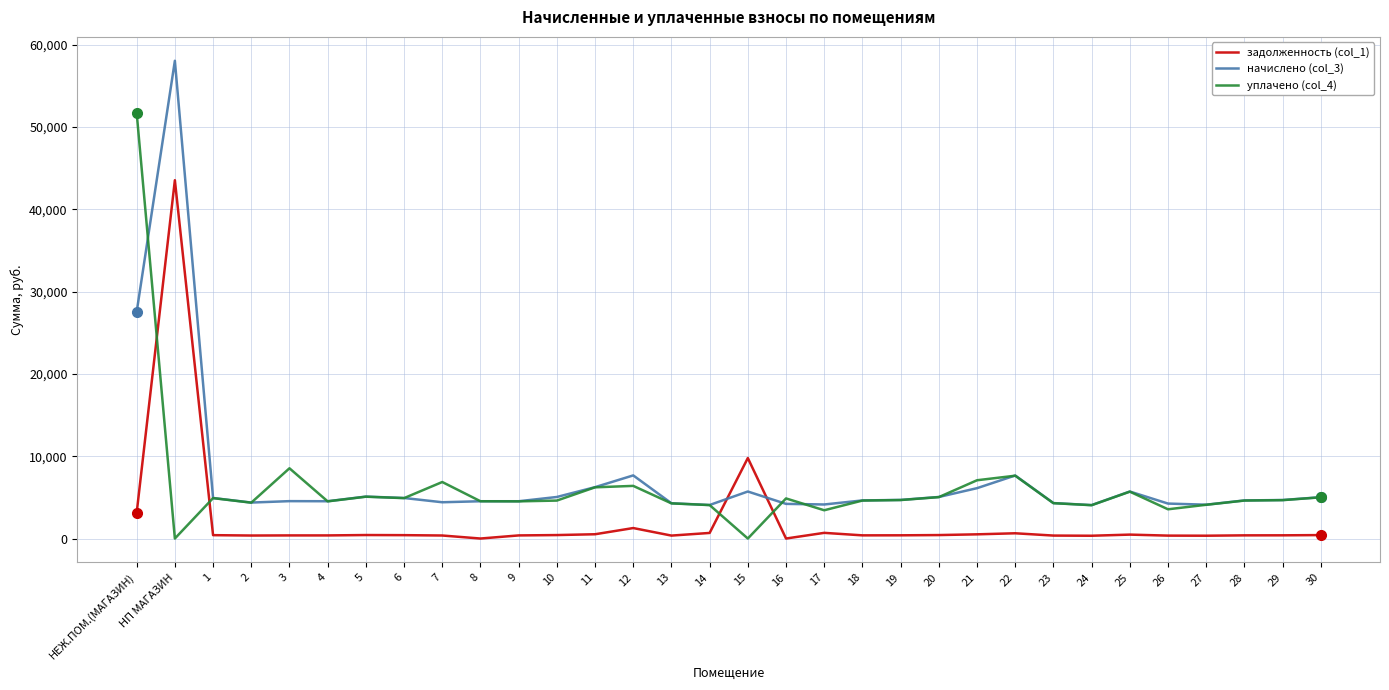

How many values in the уплачено (col_4) series exceed 4663?

16